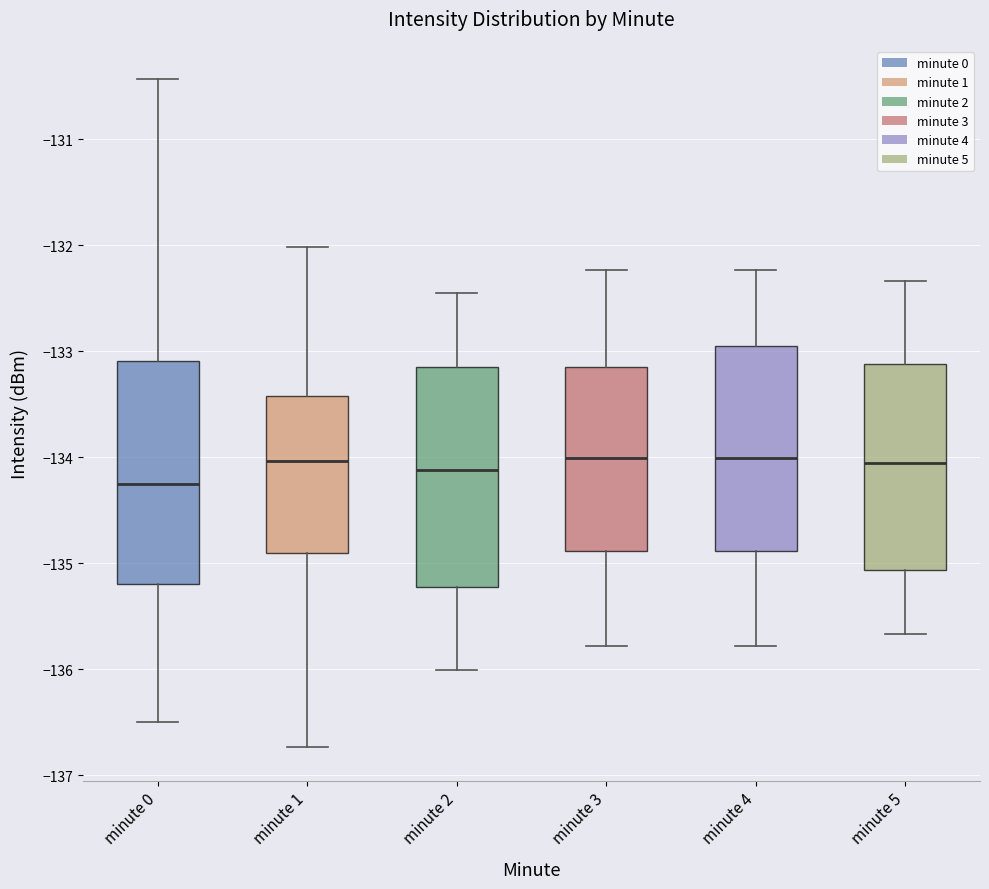

Reading left to right, transcribe this box plot: for each box, give where its median line is, the range the box spans, and where its two whiskers end, as read against the y-axis. The values are not printed on the chart, so give them approximately, as read against the axis.

minute 0: median -134.3, box -135.2 to -133.1, whiskers -136.5 to -130.4
minute 1: median -134.0, box -134.9 to -133.4, whiskers -136.7 to -132.0
minute 2: median -134.1, box -135.2 to -133.1, whiskers -136.0 to -132.4
minute 3: median -134.0, box -134.9 to -133.1, whiskers -135.8 to -132.2
minute 4: median -134.0, box -134.9 to -132.9, whiskers -135.8 to -132.2
minute 5: median -134.1, box -135.1 to -133.1, whiskers -135.7 to -132.3